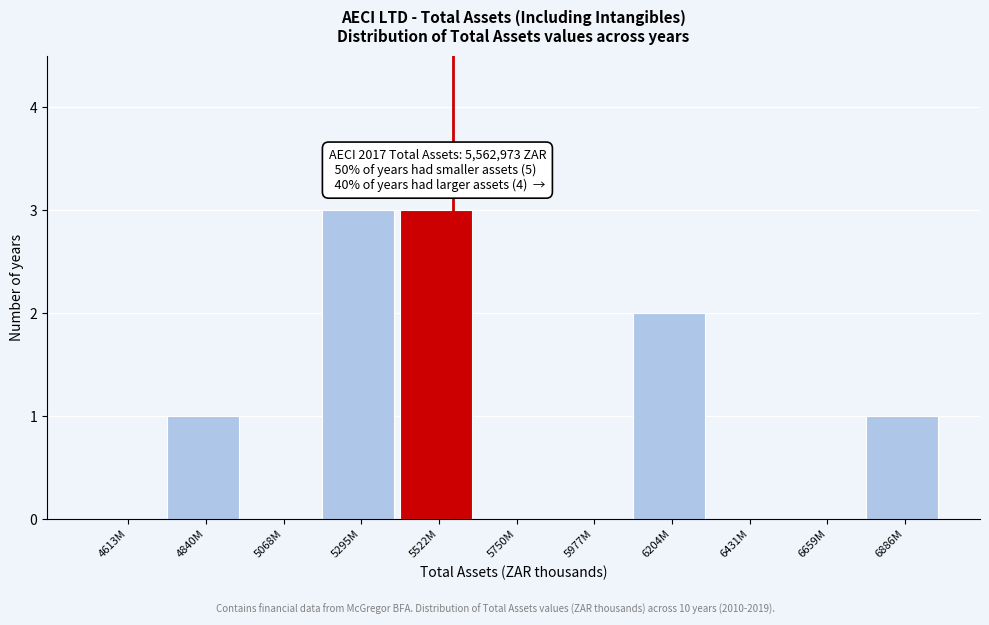

Reading right to left, transcribe all the data shown in this chart.

6886M=1	6659M=0	6431M=0	6204M=2	5977M=0	5750M=0	5522M=3	5295M=3	5068M=0	4840M=1	4613M=0